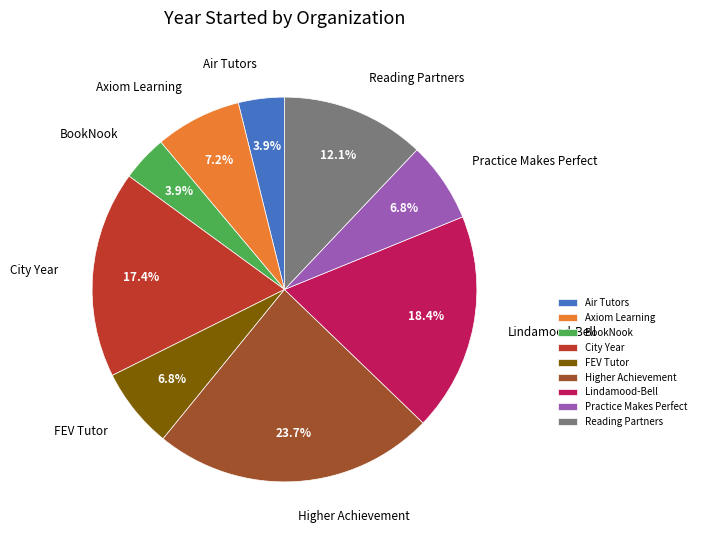

Is there a majority slice in this chart?

No